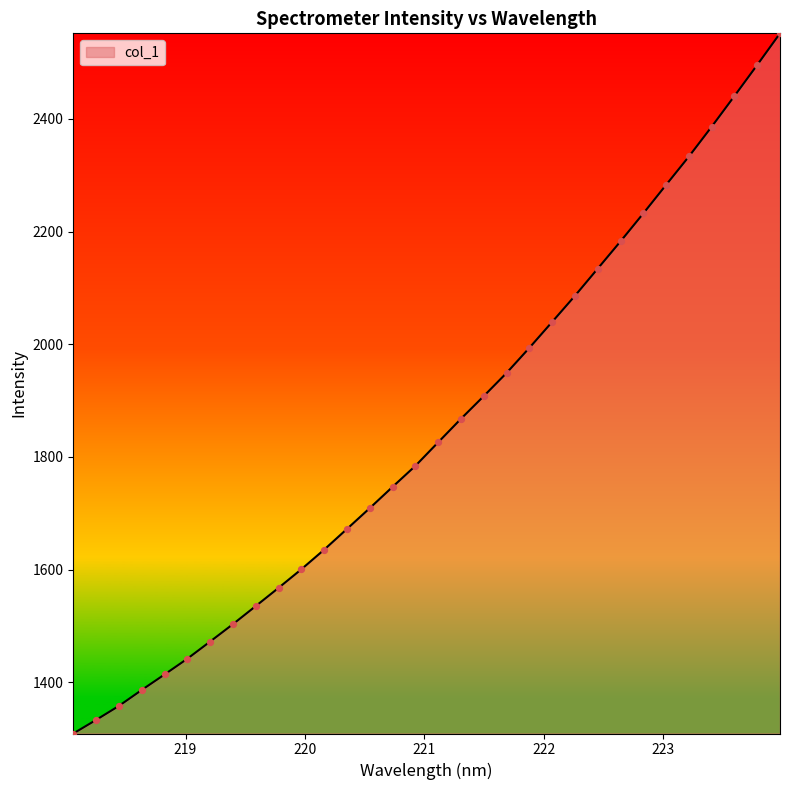

What is the maximum value shown in the chart?

2551.8